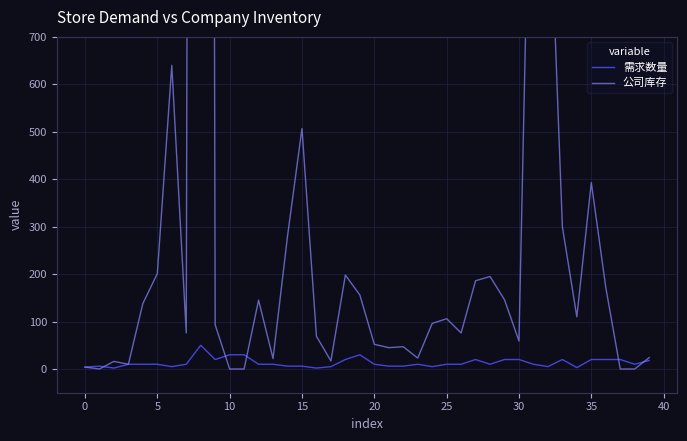

Which series has the widest spread of values?

公司库存